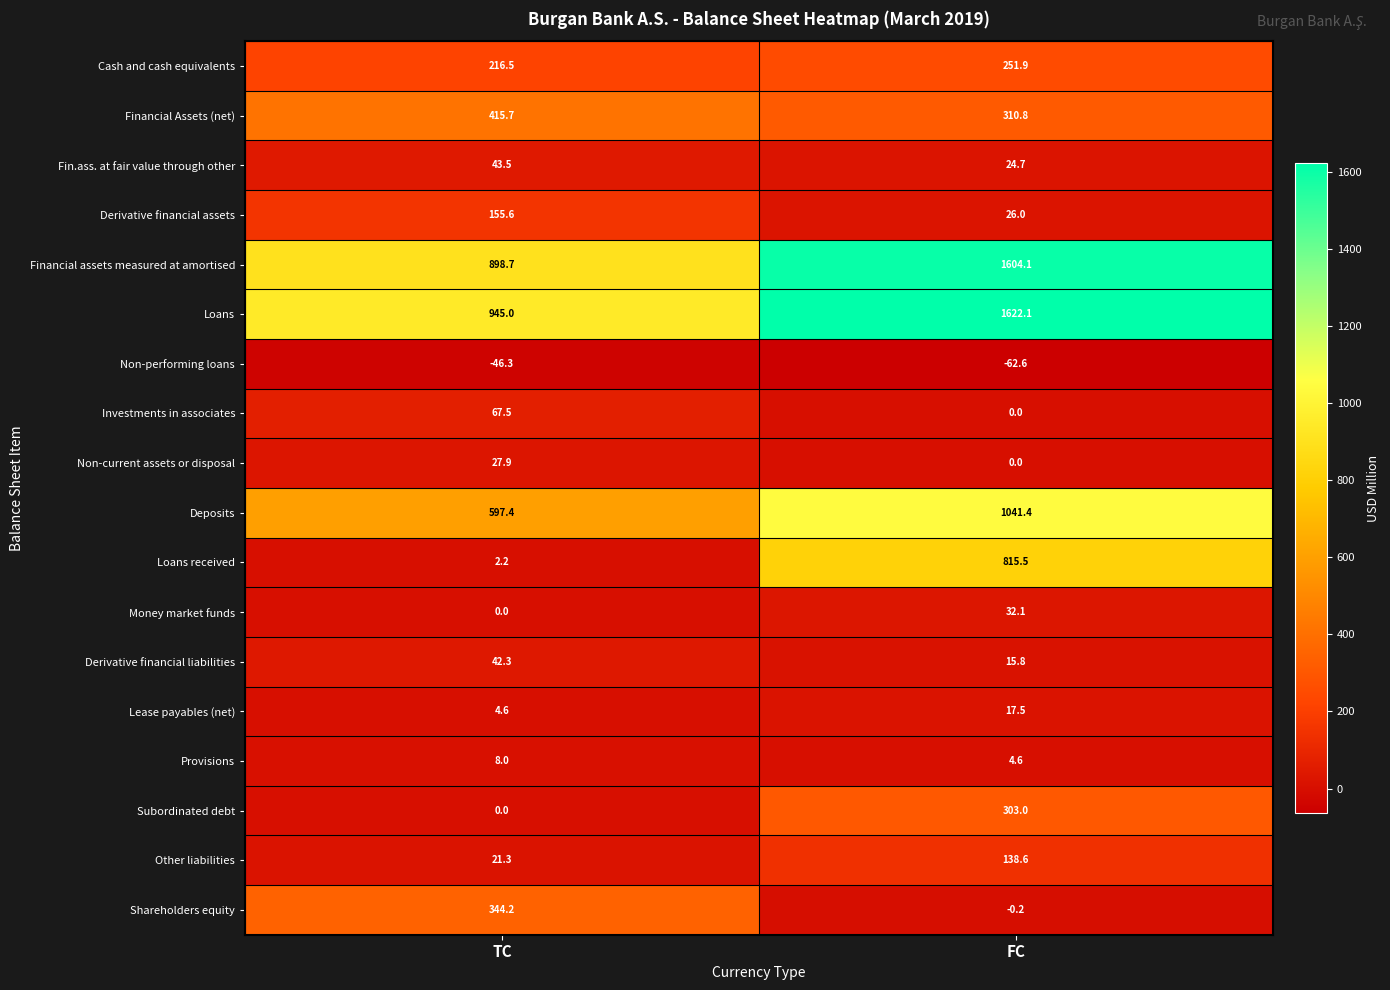

What is the difference between the maximum and minimum values in the Other liabilities series?

117.3